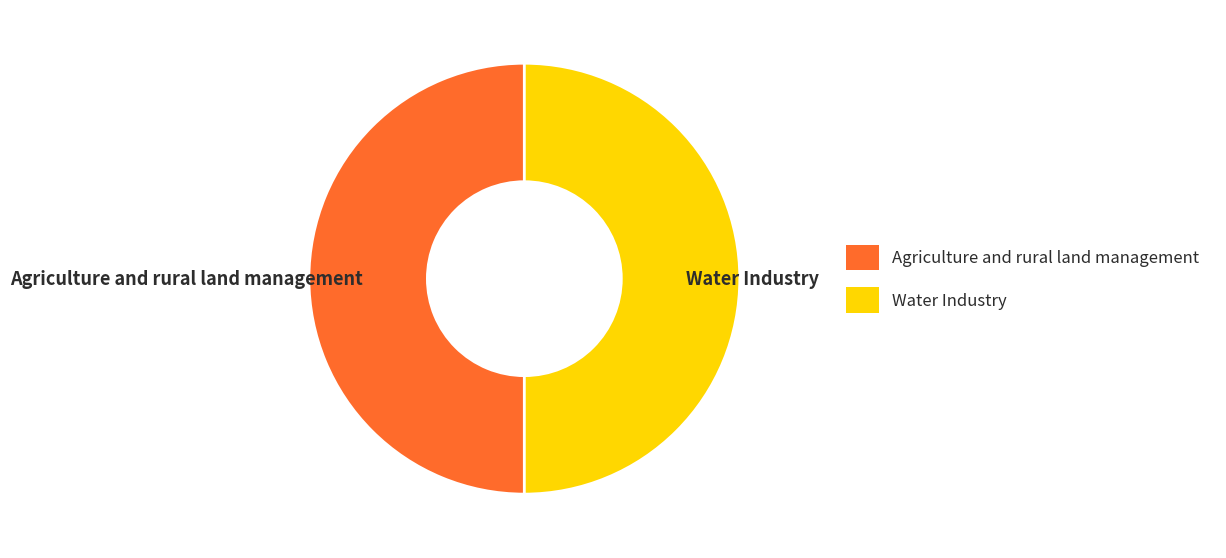

Count the number of slices in the pie.

2